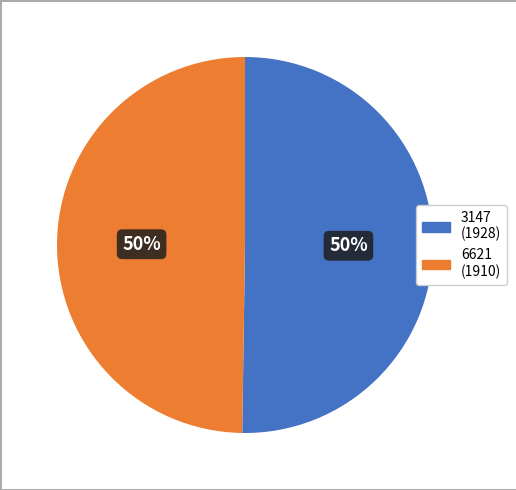

To the nearest percent, what is the average slice percentage?

50%